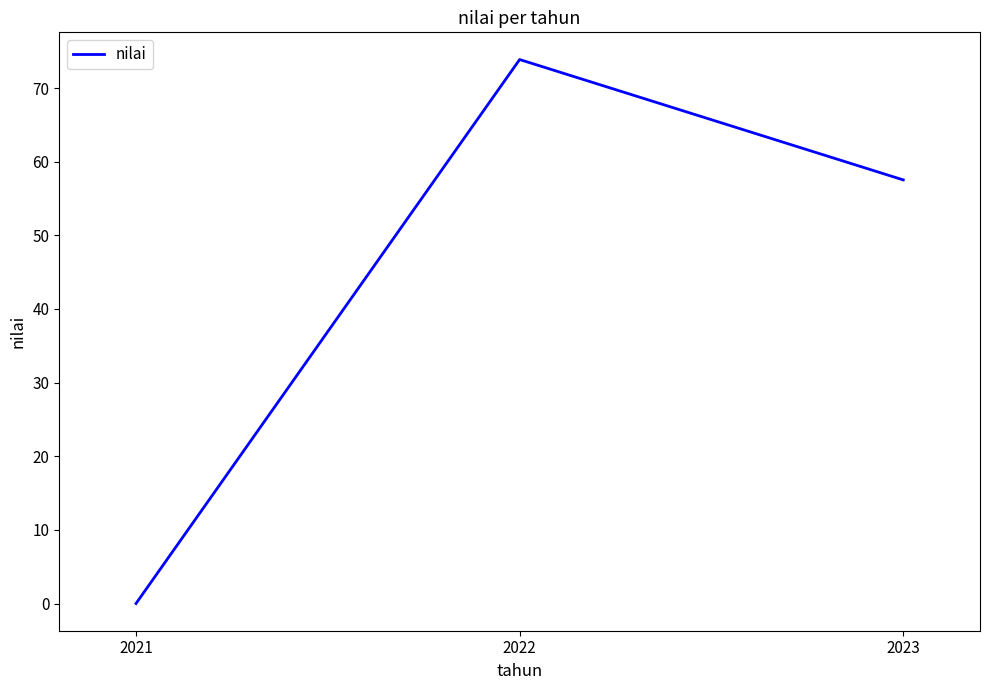

Rank the categories by value from lowest to highest.

2021, 2023, 2022